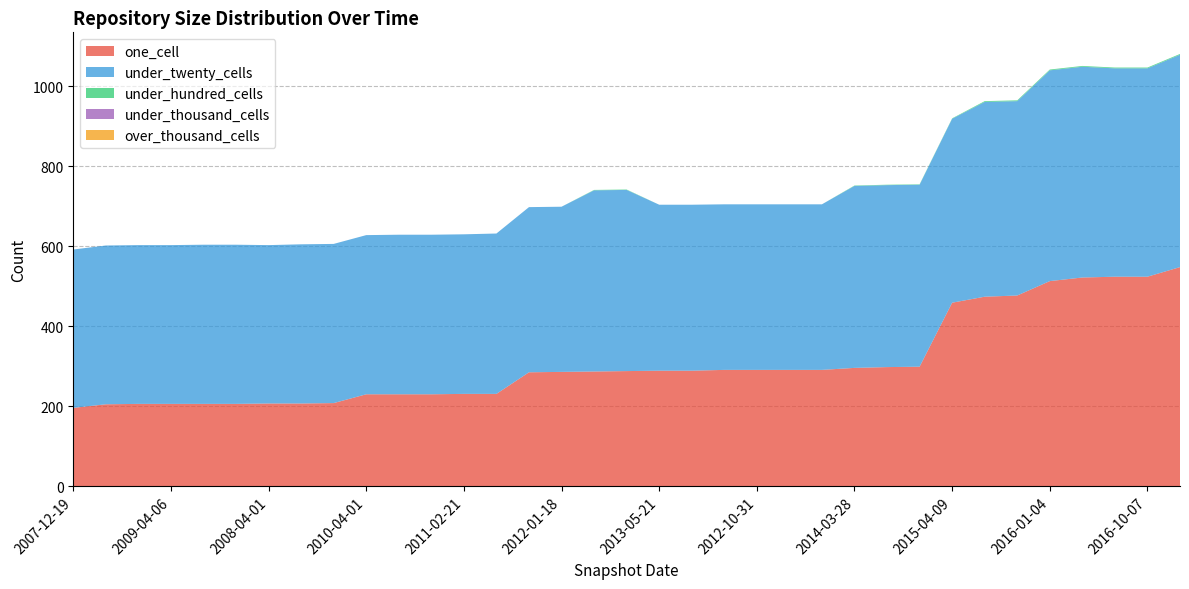

Reading left to right, transcribe all the data shown in this chart.

one_cell: 196	205	206	206	206	206	207	207	208	230	230	230	231	231	285	286	287	288	289	289	291	291	291	291	296	298	299	459	474	477	513	522	524	524	548
under_twenty_cells: 396	397	397	397	398	398	396	398	398	398	399	399	399	401	413	413	453	453	415	415	414	414	414	414	455	455	455	460	487	486	527	527	521	521	531
under_hundred_cells: 0	0	0	0	0	0	0	0	0	0	0	0	0	0	0	0	1	1	0	0	0	0	0	0	1	1	1	1	2	2	2	2	2	2	2
under_thousand_cells: 0	0	0	0	0	0	0	0	0	0	0	0	0	0	0	0	0	0	0	0	0	0	0	0	0	0	0	0	0	0	0	0	0	0	0
over_thousand_cells: 0	0	0	0	0	0	0	0	0	0	0	0	0	0	0	0	0	0	0	0	0	0	0	0	0	0	0	0	0	0	0	0	0	0	0